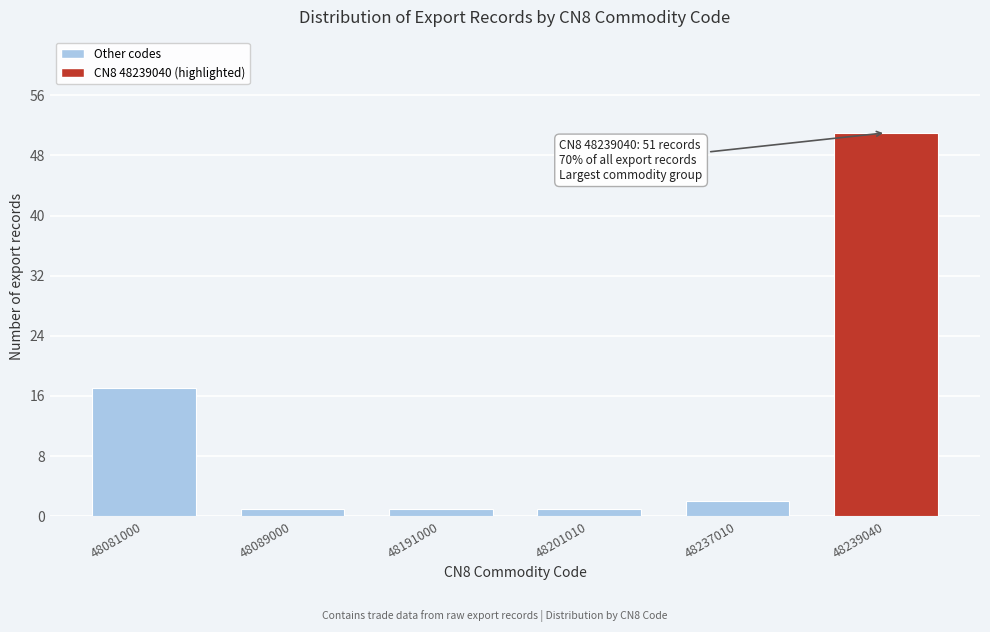

Reading left to right, extract all data points from this chart.

17	1	1	1	2	51